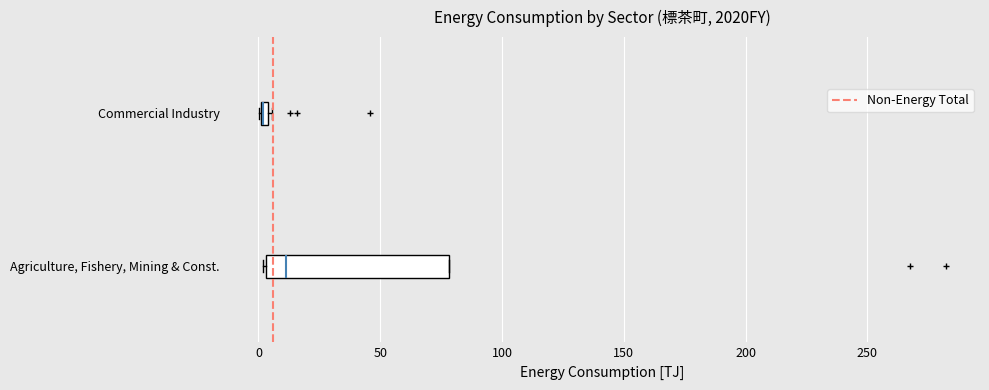

Comparing the boxes themselves (not the whiskers), which one is the widest?

Agriculture, Fishery, Mining & Const.